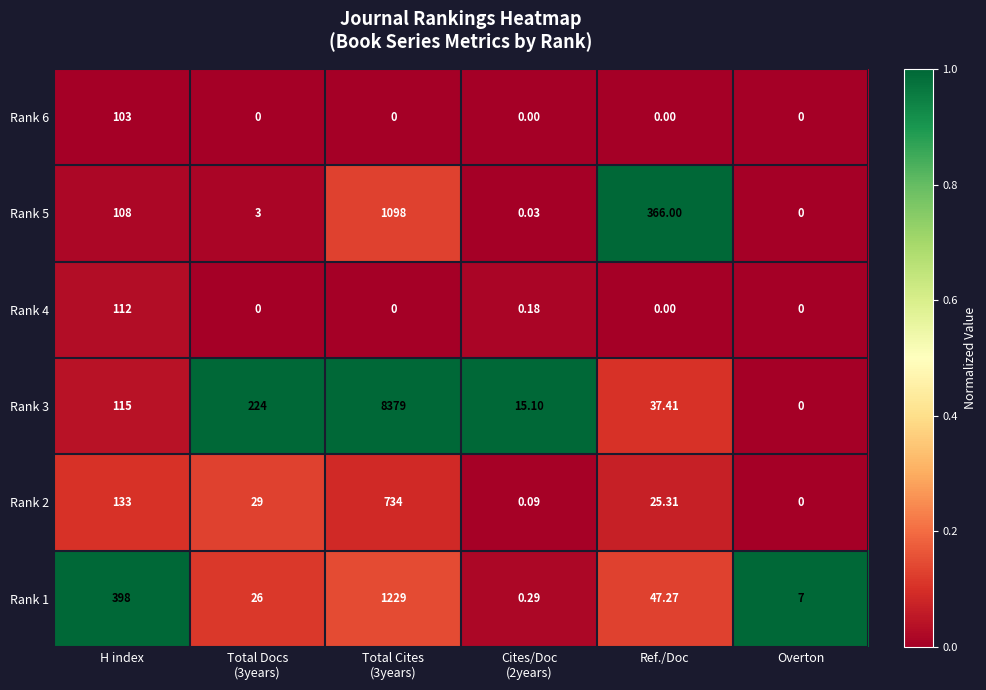

Where is Rank 1 nearest to the value 614?

H index